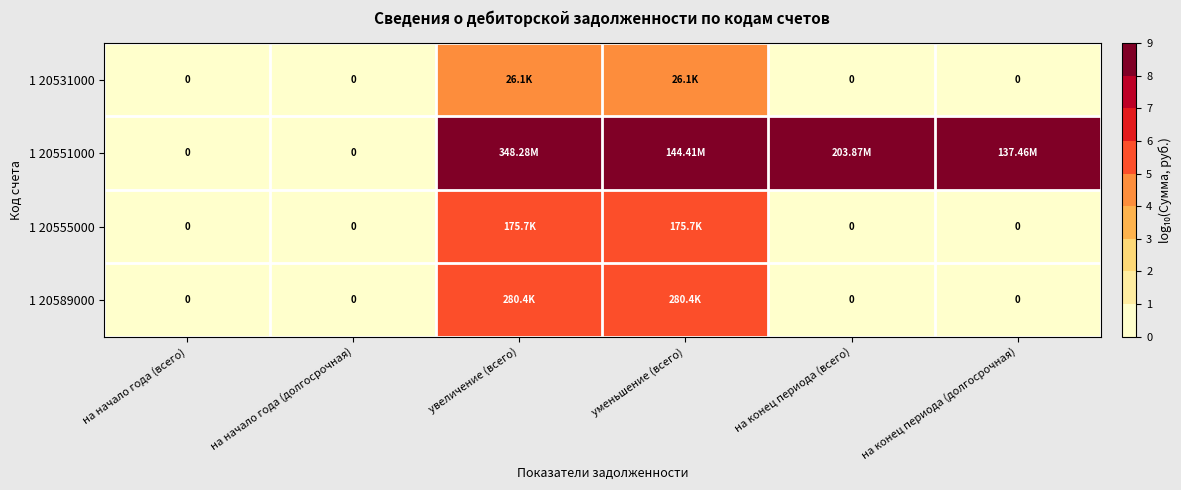

How many data points in 1 20555000 are above 0?

2